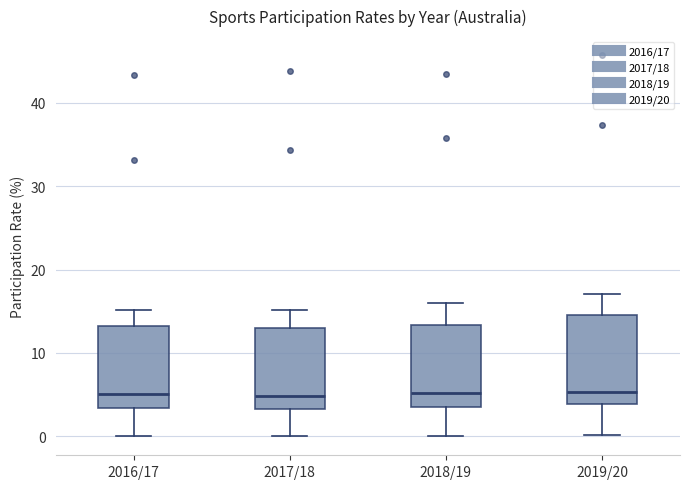

Reading left to right, transcribe this box plot: for each box, give where its median line is, the range the box spans, and where its two whiskers end, as read against the y-axis. The values are not printed on the chart, so give them approximately, as read against the axis.

2016/17: median 5, box 3 to 13, whiskers 0 to 15
2017/18: median 5, box 3 to 13, whiskers 0 to 15
2018/19: median 5, box 3 to 13, whiskers 0 to 16
2019/20: median 5, box 4 to 15, whiskers 0 to 17